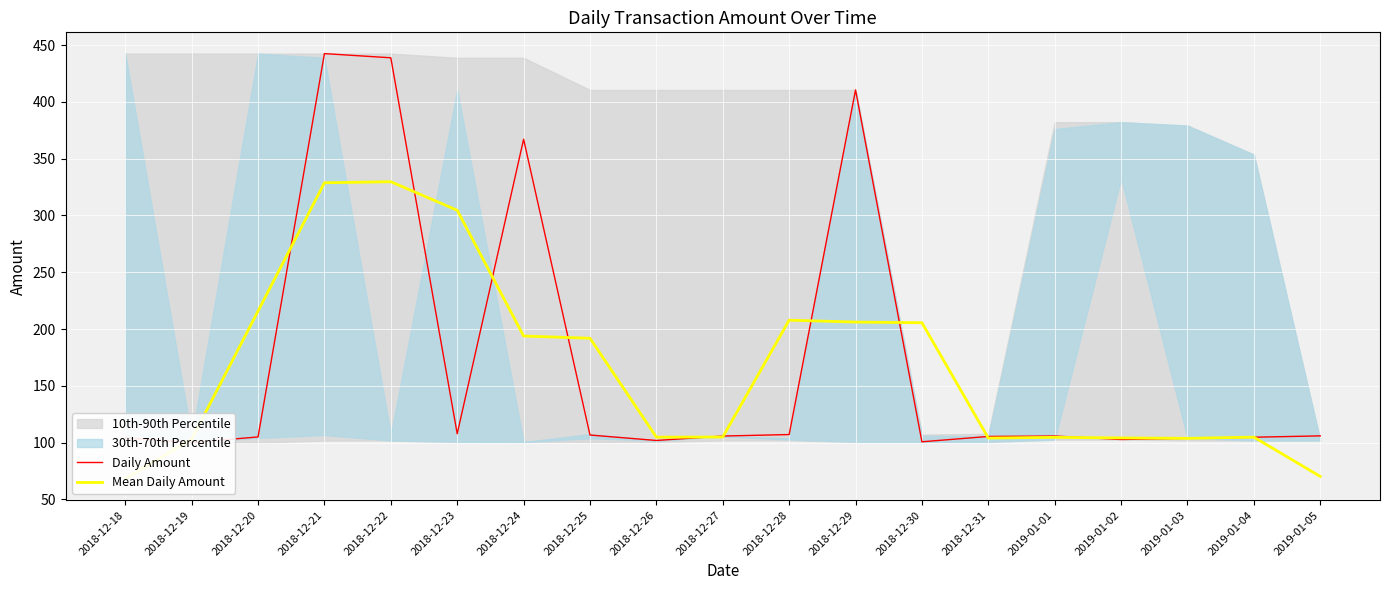

Reading left to right, transcribe all the data shown in this chart.

Daily Amount: 2018-12-18=104.2	2018-12-19=100.1	2018-12-20=105.0	2018-12-21=442.5	2018-12-22=438.8	2018-12-23=107.8	2018-12-24=367.1	2018-12-25=106.7	2018-12-26=101.9	2018-12-27=105.8	2018-12-28=107.1	2018-12-29=410.6	2018-12-30=100.8	2018-12-31=105.5	2019-01-01=105.8	2019-01-02=102.8	2019-01-03=103.8	2019-01-04=104.8	2019-01-05=106.0
Mean Daily Amount: 2018-12-18=68.1	2018-12-19=103.1	2018-12-20=215.9	2018-12-21=328.8	2018-12-22=329.7	2018-12-23=304.6	2018-12-24=193.9	2018-12-25=191.9	2018-12-26=104.8	2018-12-27=105.0	2018-12-28=207.8	2018-12-29=206.2	2018-12-30=205.6	2018-12-31=104.0	2019-01-01=104.7	2019-01-02=104.2	2019-01-03=103.8	2019-01-04=104.9	2019-01-05=70.3